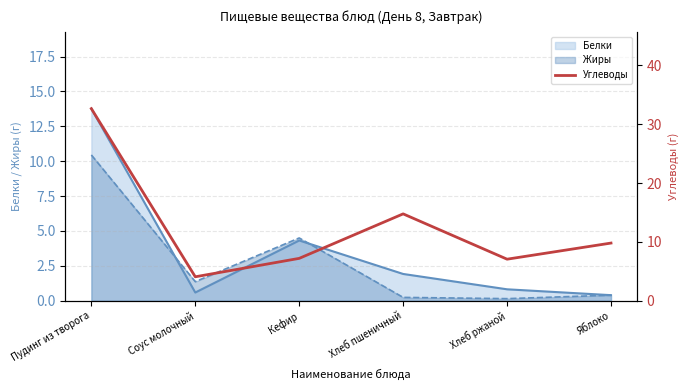

The Жиры series shows 0.4 at Яблоко. True or false?

True